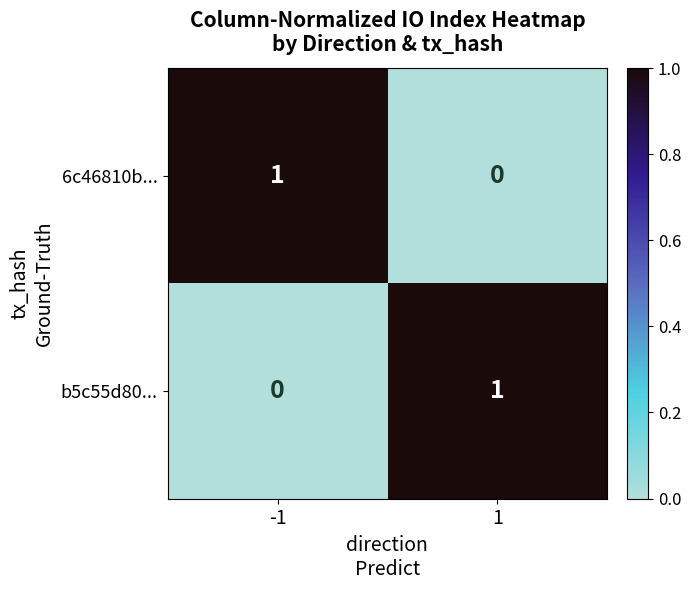

True or false: b5c55d80... has a value of 1 at 1.

True